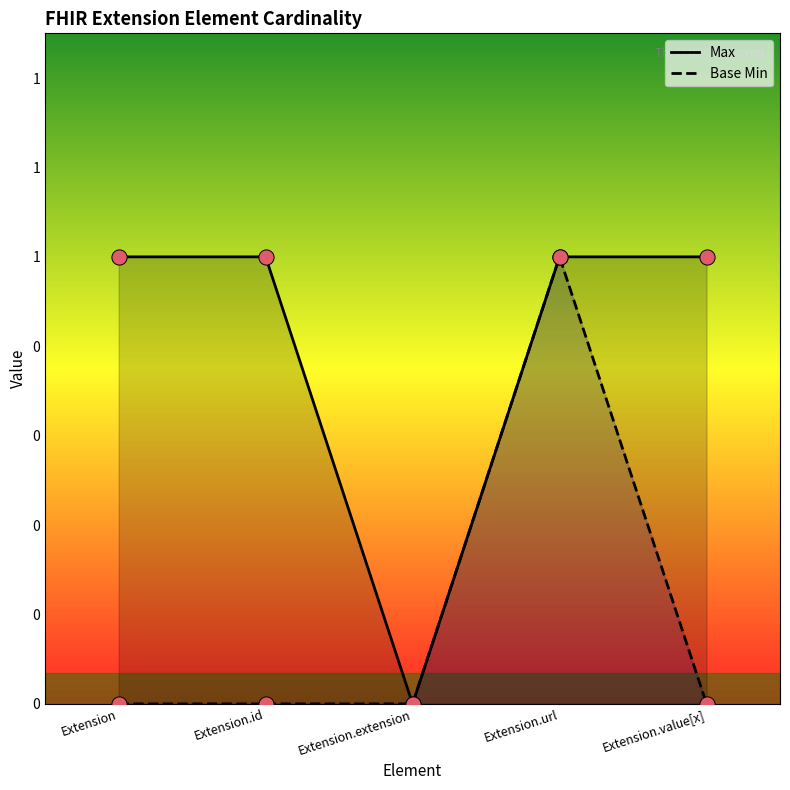

At how many categories does at least one series exceed 0?

4